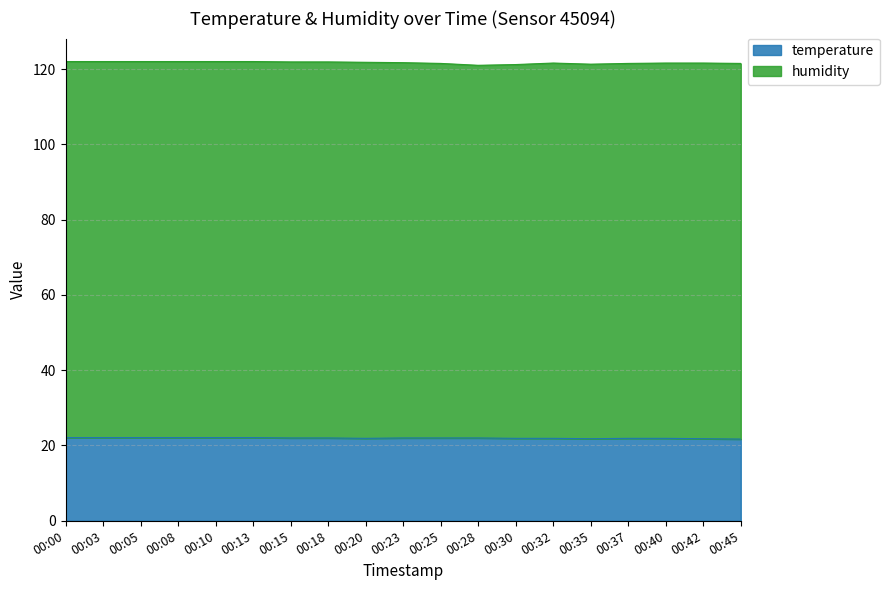

Reading left to right, extract all data points from this chart.

22.1	22.1	22.1	22.1	22.1	22.1	22.0	22.0	21.9	22.0	22.0	22.0	21.9	21.9	21.8	21.9	21.9	21.8	21.7